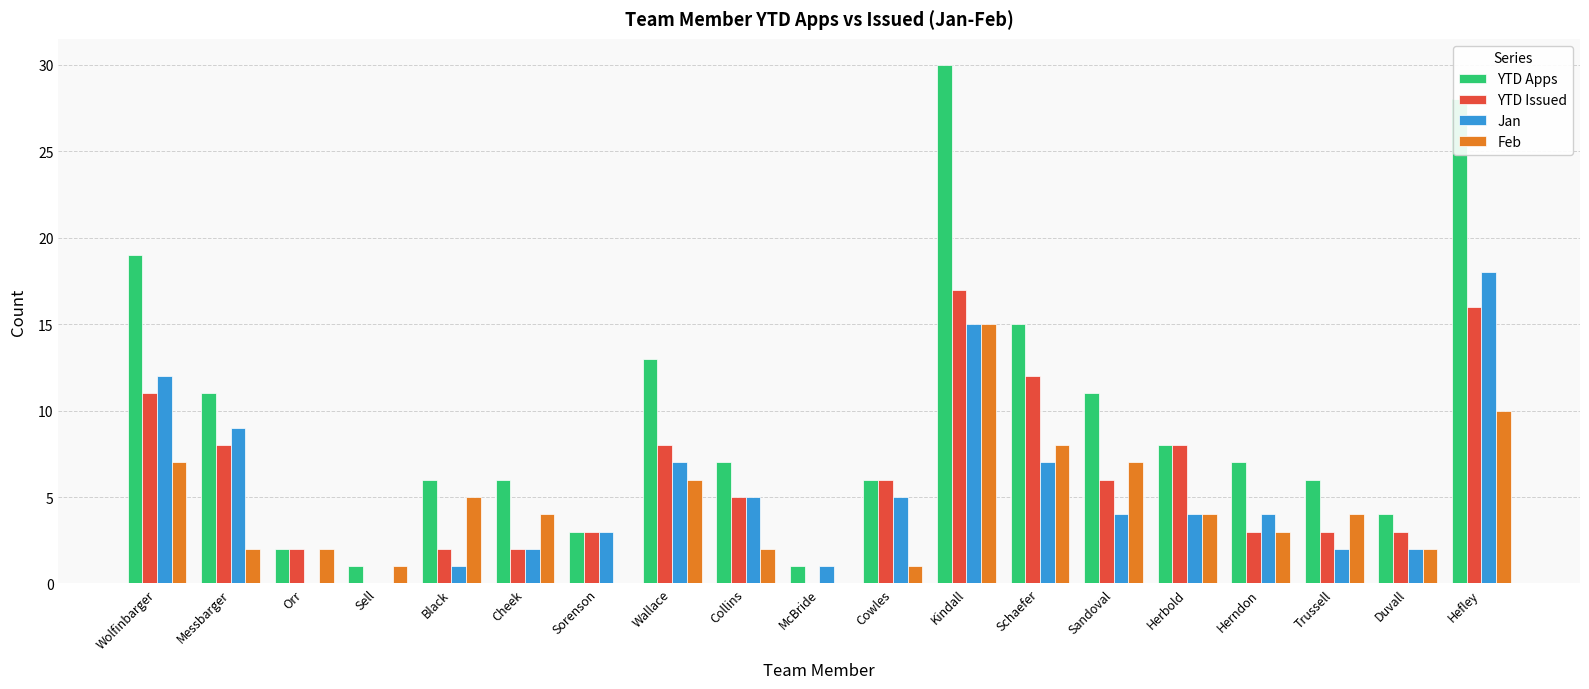

The value of Jan at Messbarger is 9. True or false?

True